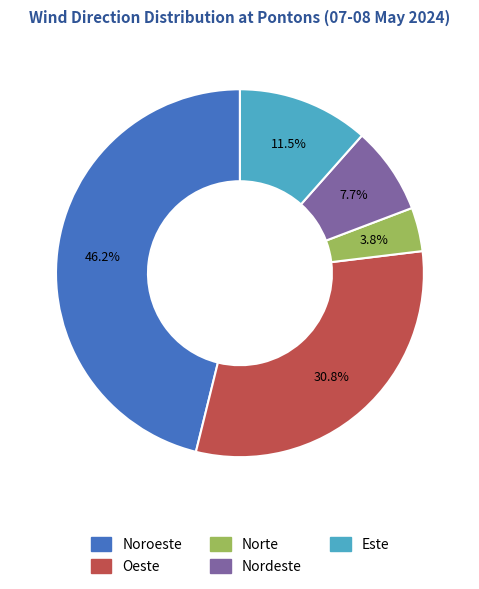

Which slice is the smallest?

Norte